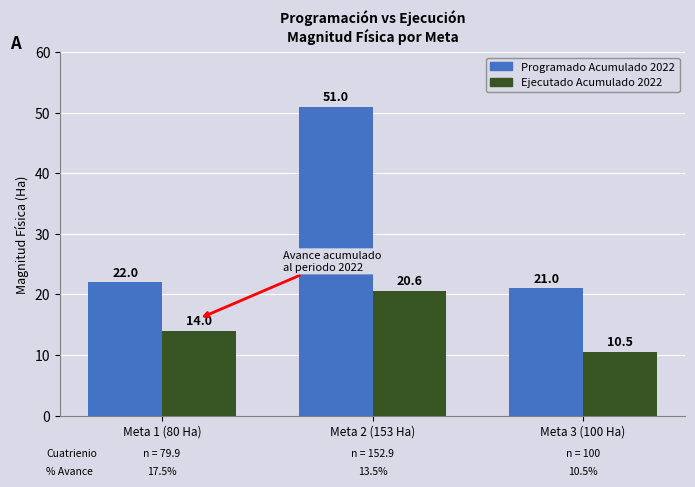

At how many categories does at least one series exceed 27?

1